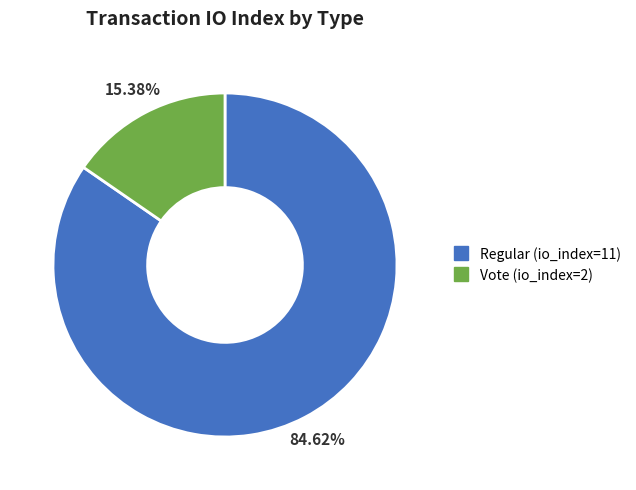

True or false: Regular (io_index=11) accounts for 79% of the total.

False